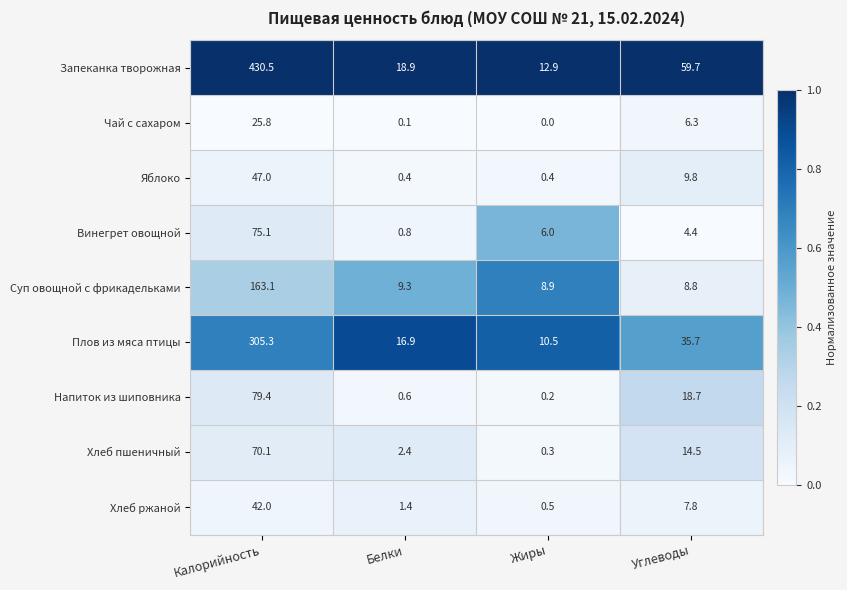

Which series has the largest total across all categories?

Запеканка творожная